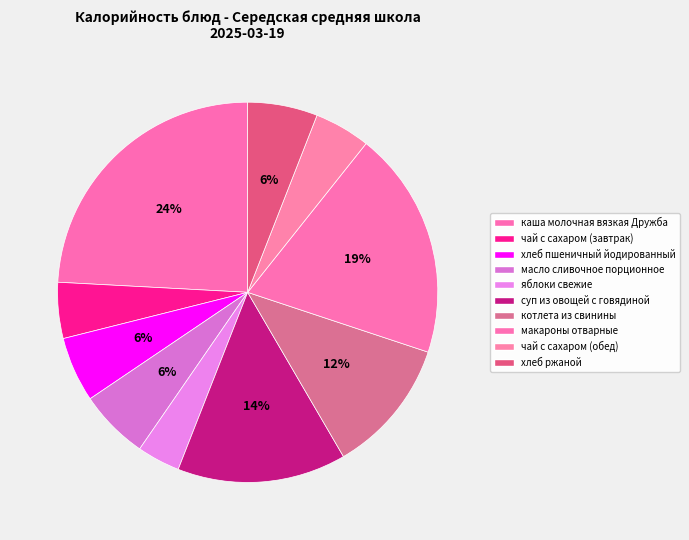

Which slice is the largest?

каша молочная вязкая Дружба